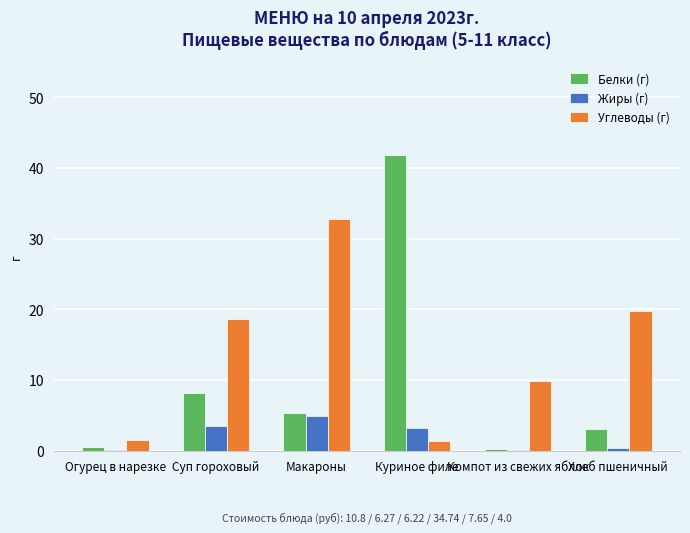

What is the greatest value displayed?

41.8